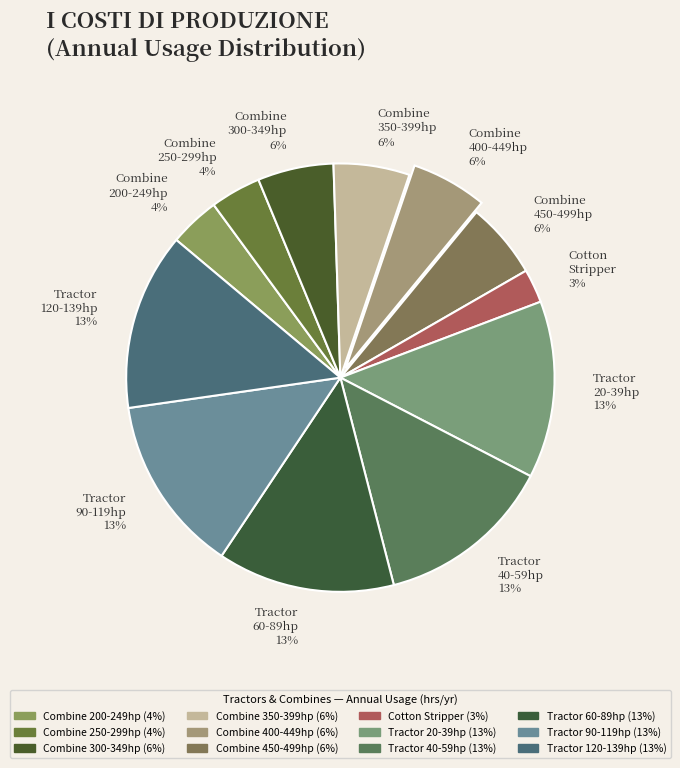

What is the smallest slice in the pie chart?

Cotton Stripper 3%